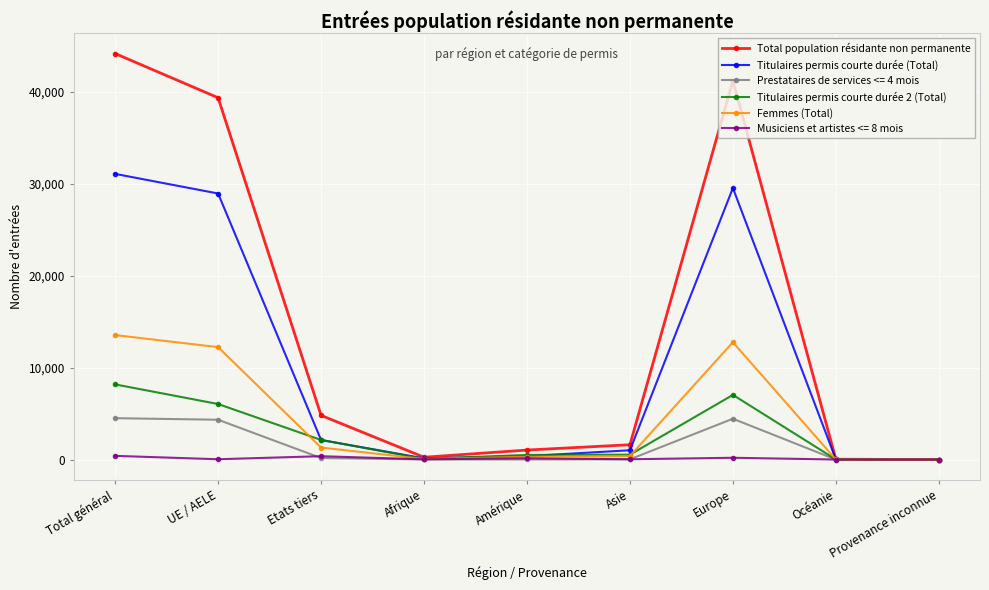

The Titulaires permis courte durée (Total) series shows 1017 at Asie. True or false?

True